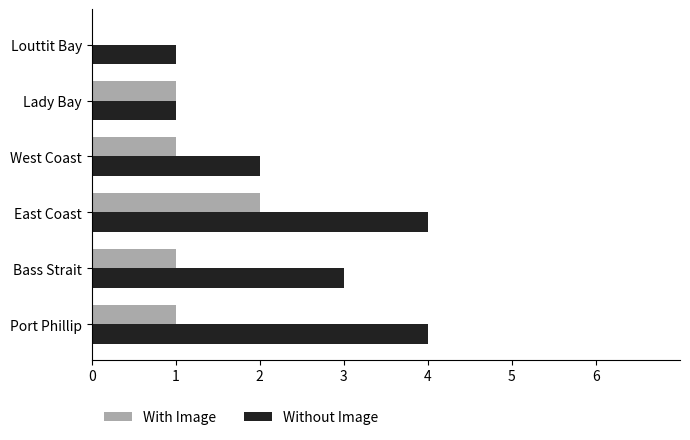

What is the sum of all With Image values?

6